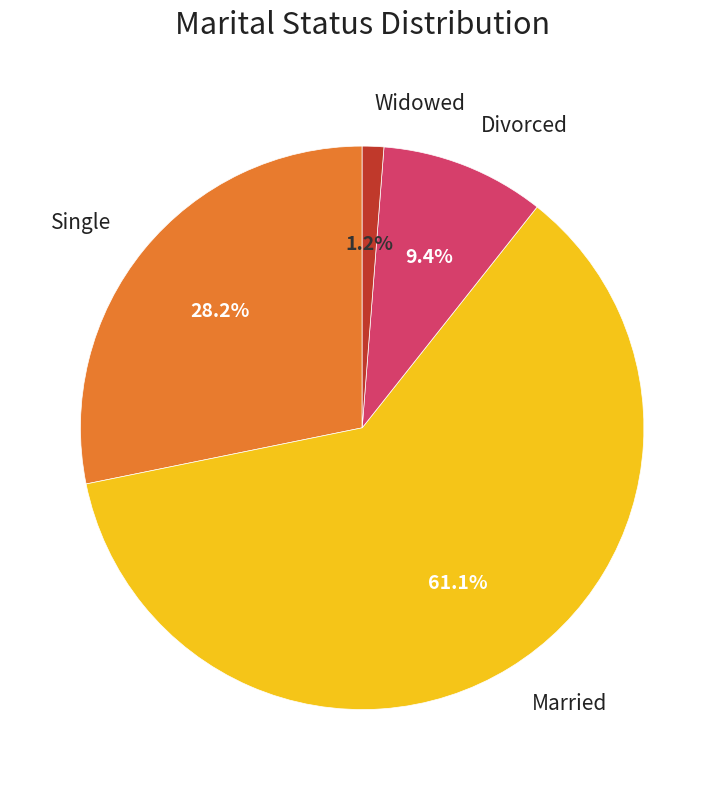

To the nearest percent, what is the combined percentage of Married and Divorced?

71%